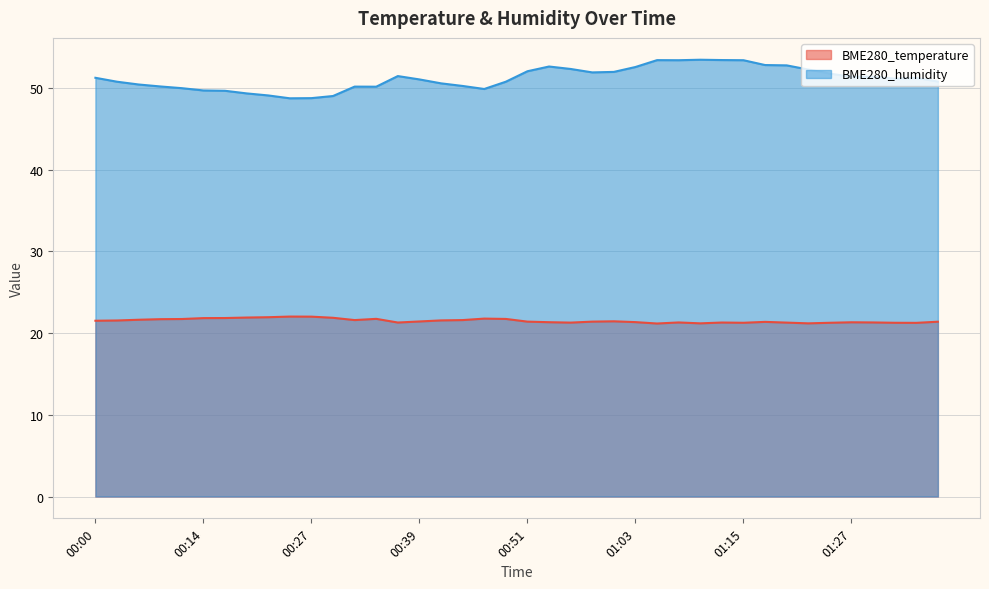

Count the number of data series in this chart.

2